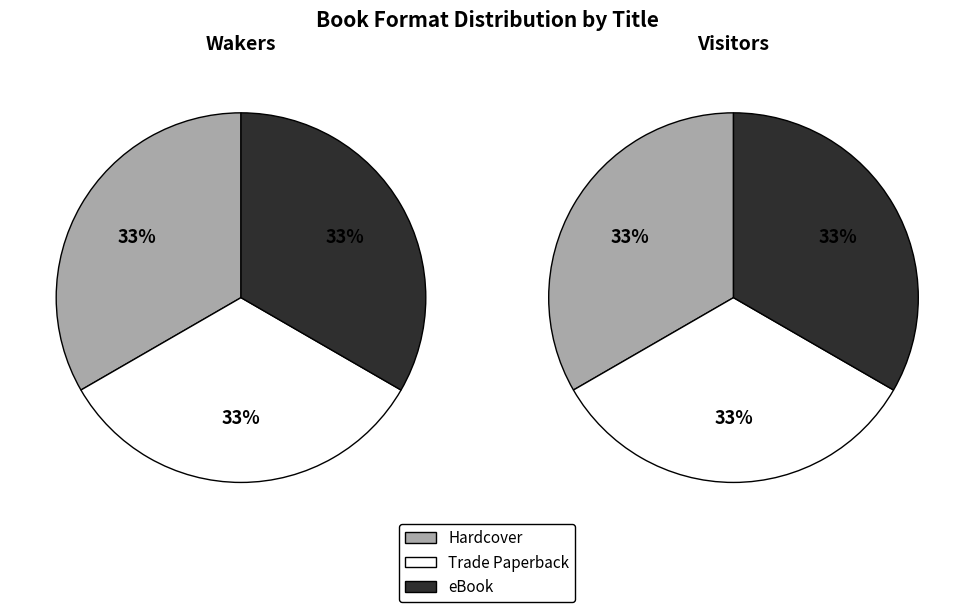

Is there a majority slice in this chart?

No